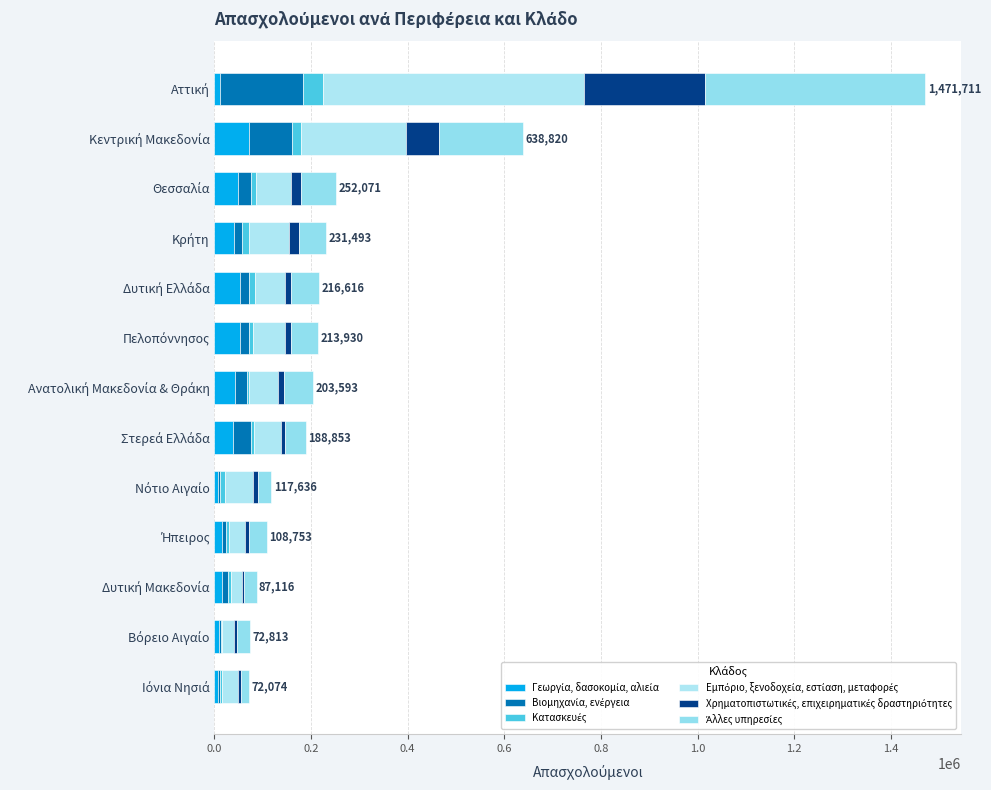

How many series are shown in this chart?

6